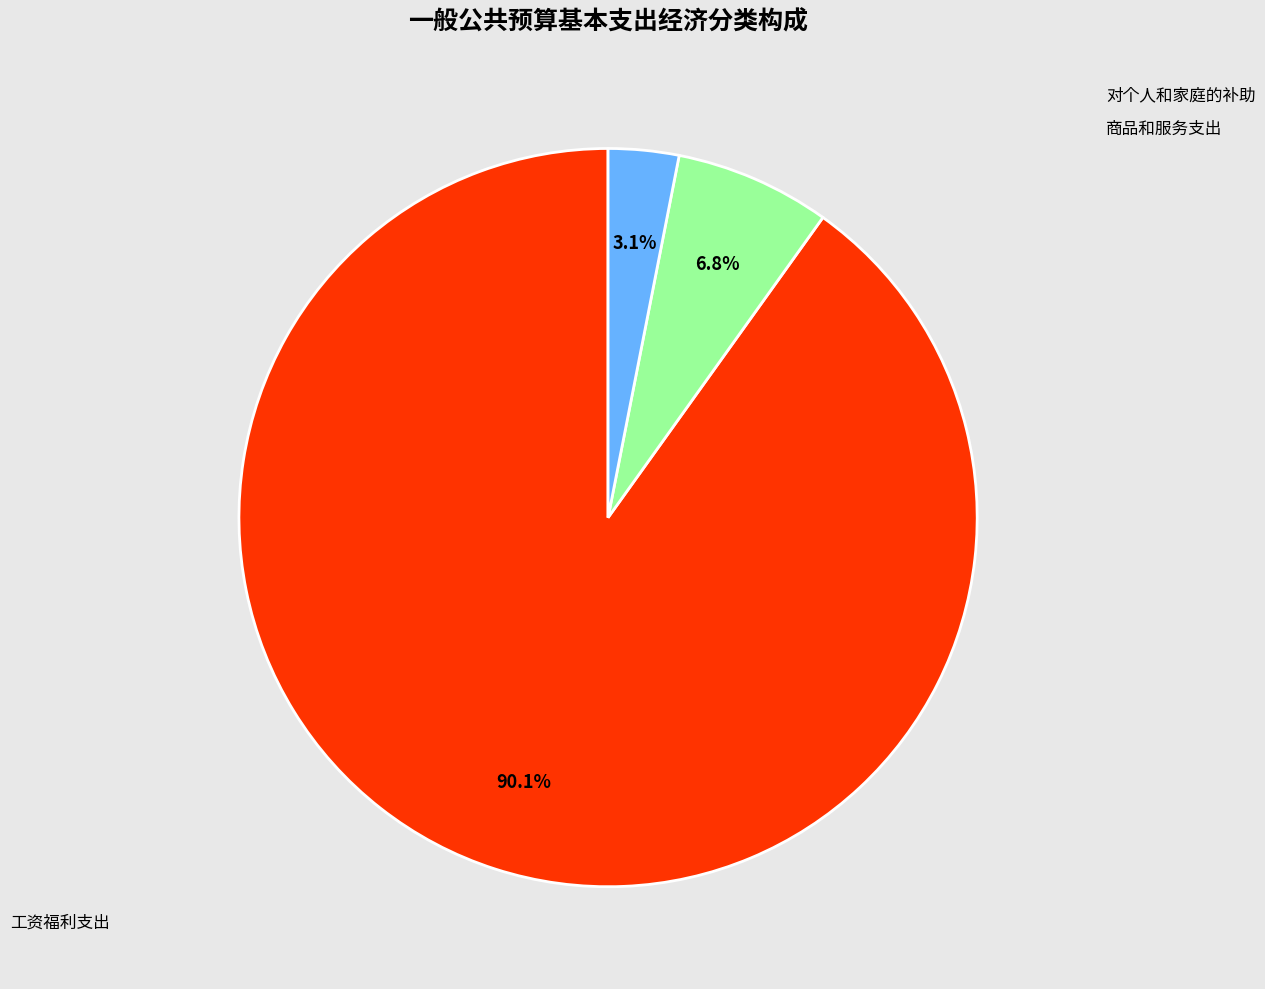

Does any single category account for the majority?

Yes